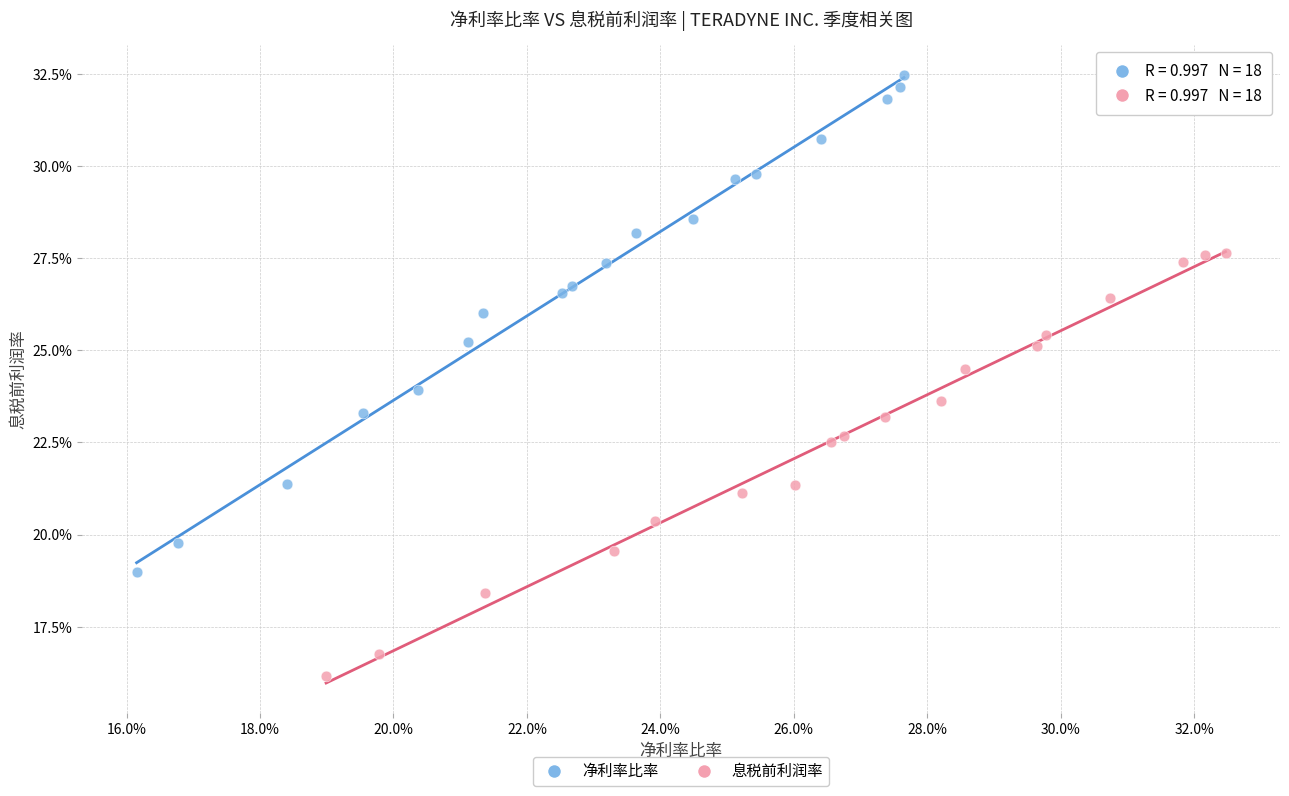

Which series contains the highest Y value?

净利率比率